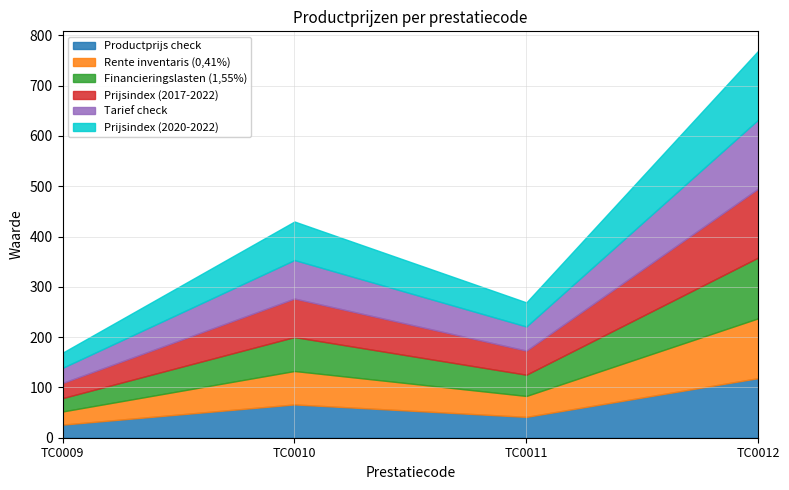

Read the Productprijs check value at TC0011.

41.4